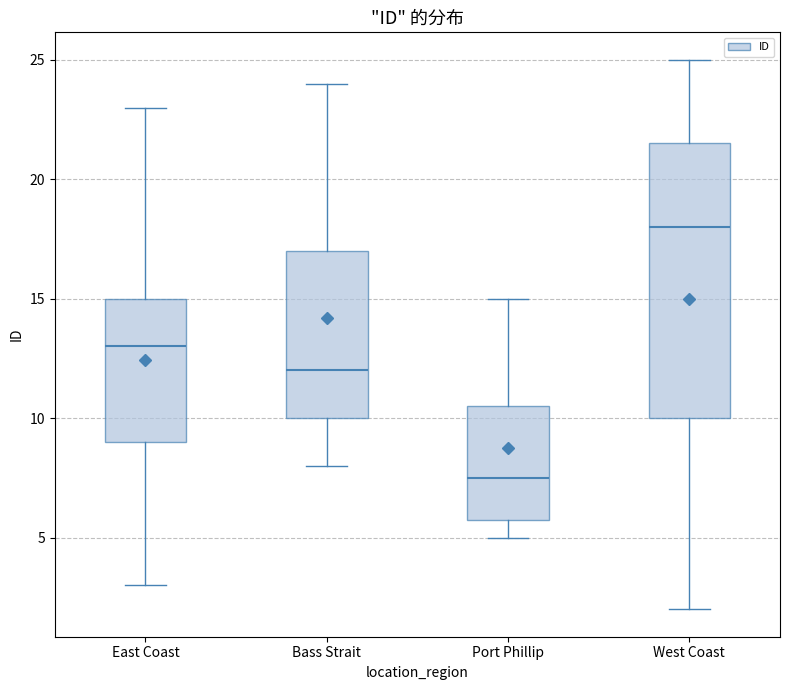

Which box's median line is the highest?

West Coast